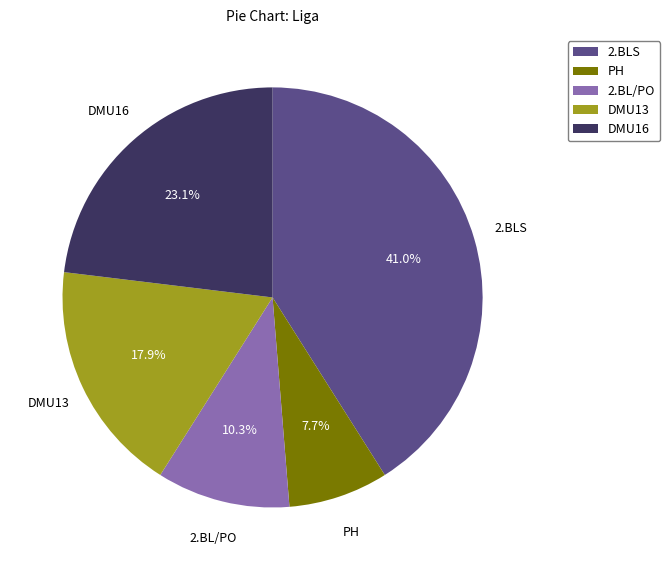

To the nearest percent, what is the average slice percentage?

20%